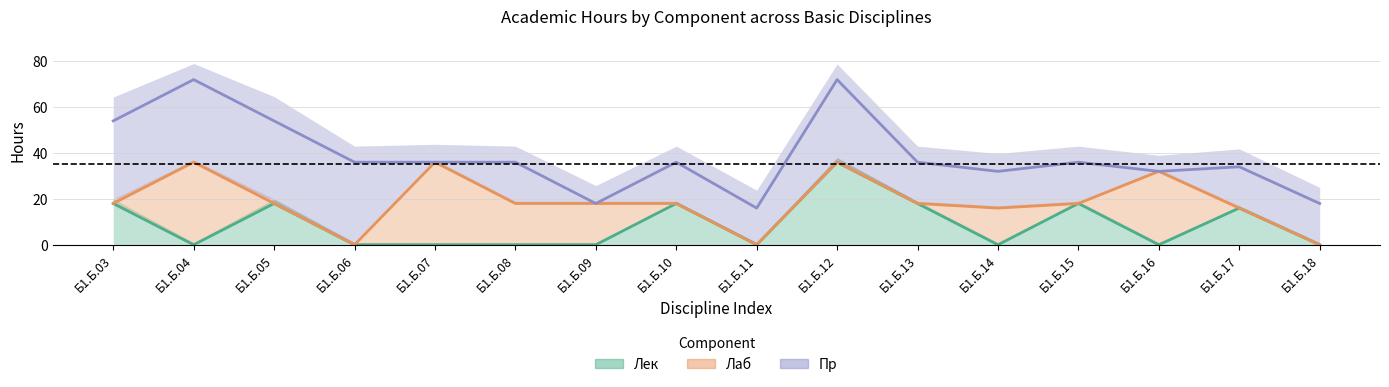

How many interior local peaks does the Пр series have?

5